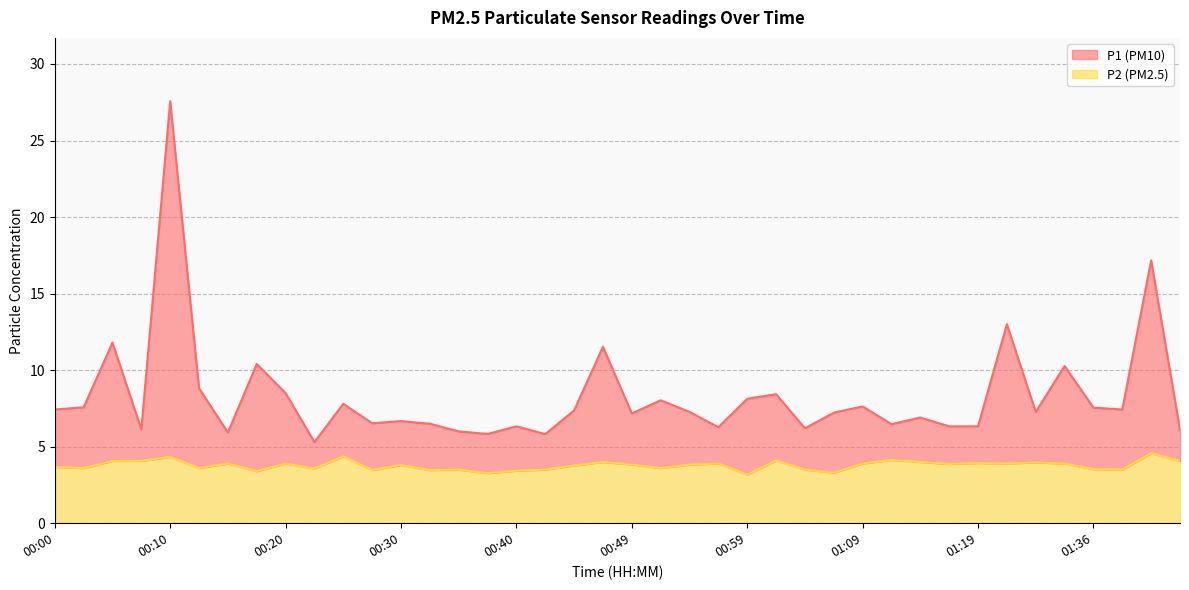

At which category does P2 reach its first local valley?

00:02